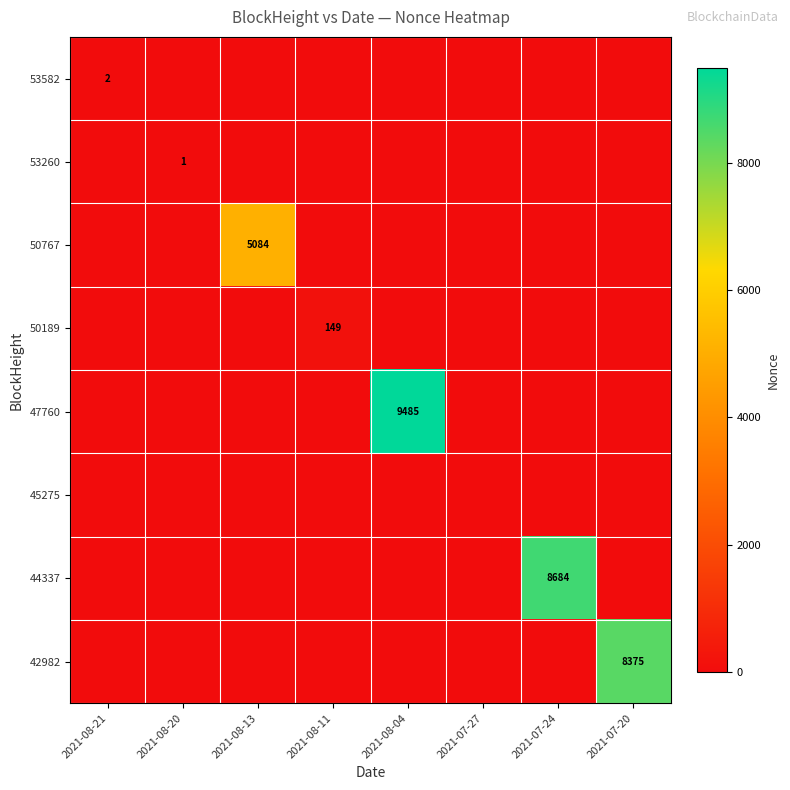

Is the value of 50189 at 2021-07-24 greater than the value of 53260 at 2021-08-13?

No